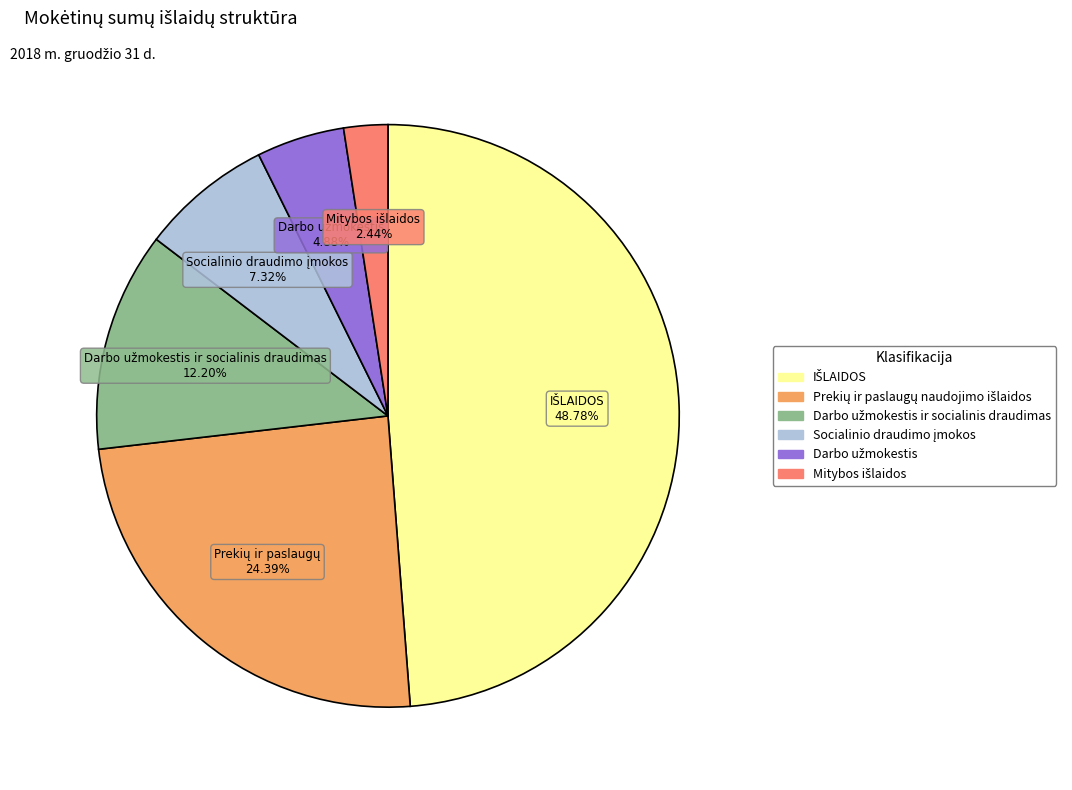

Is there a majority slice in this chart?

No